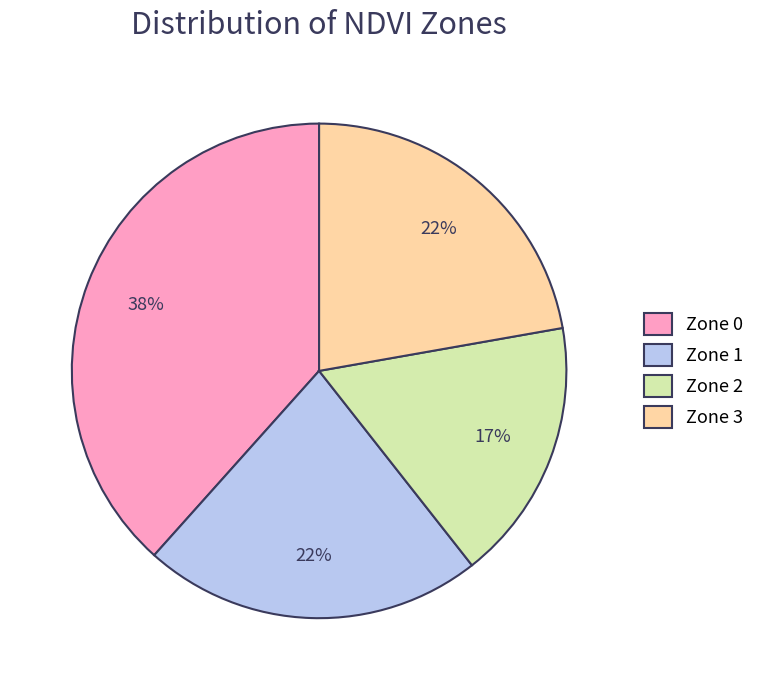

What is the ratio of the value at Zone 1 to the value at Zone 3?

1.0